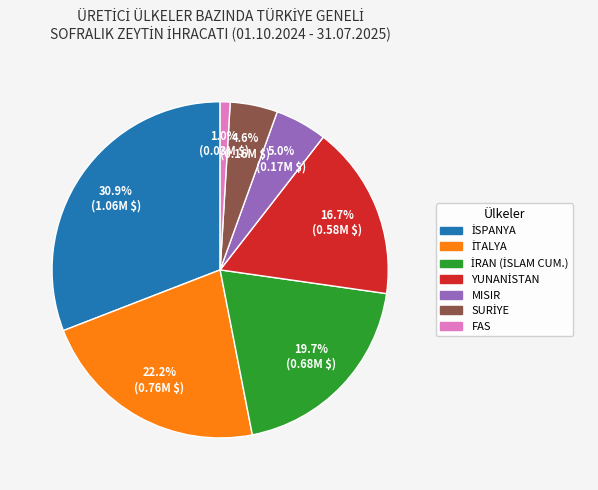

Which has a higher value, FAS or MISIR?

MISIR